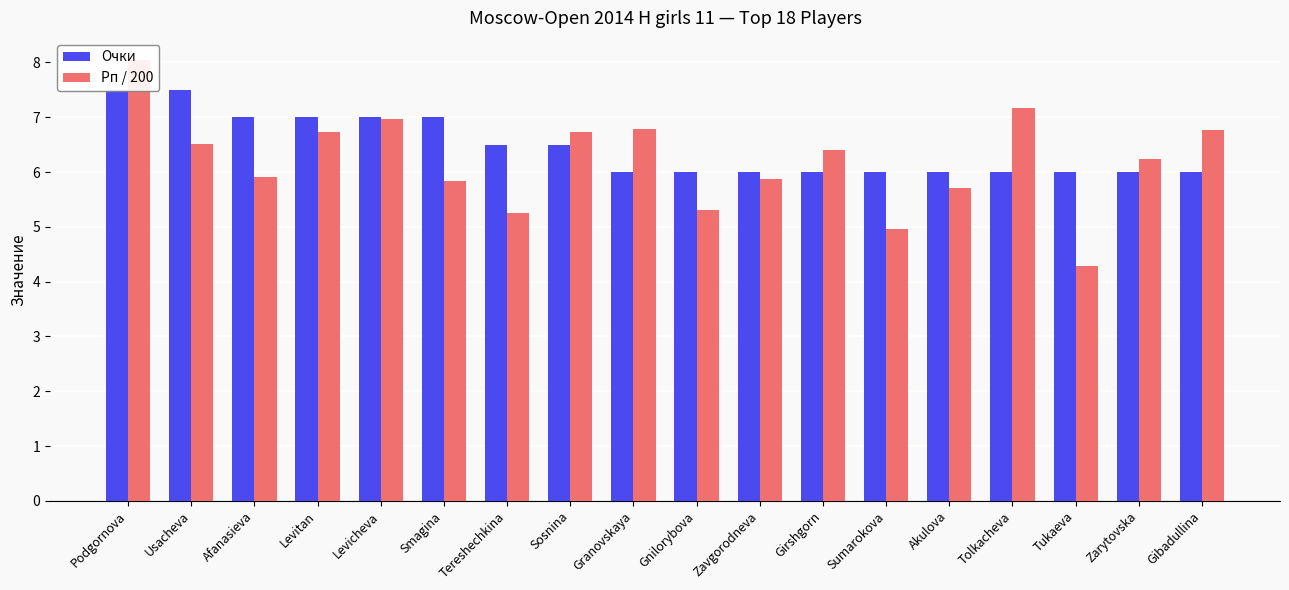

Which series changed the most between Usacheva and Gnilorybova?

Очки